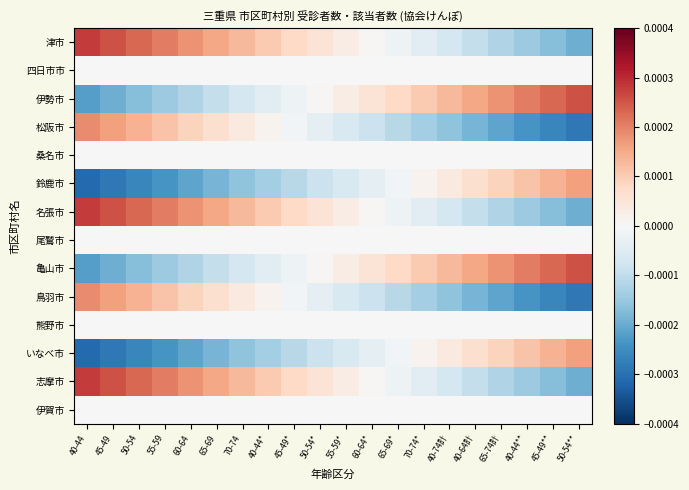

At which category is the sum across all series the highest?

40-44